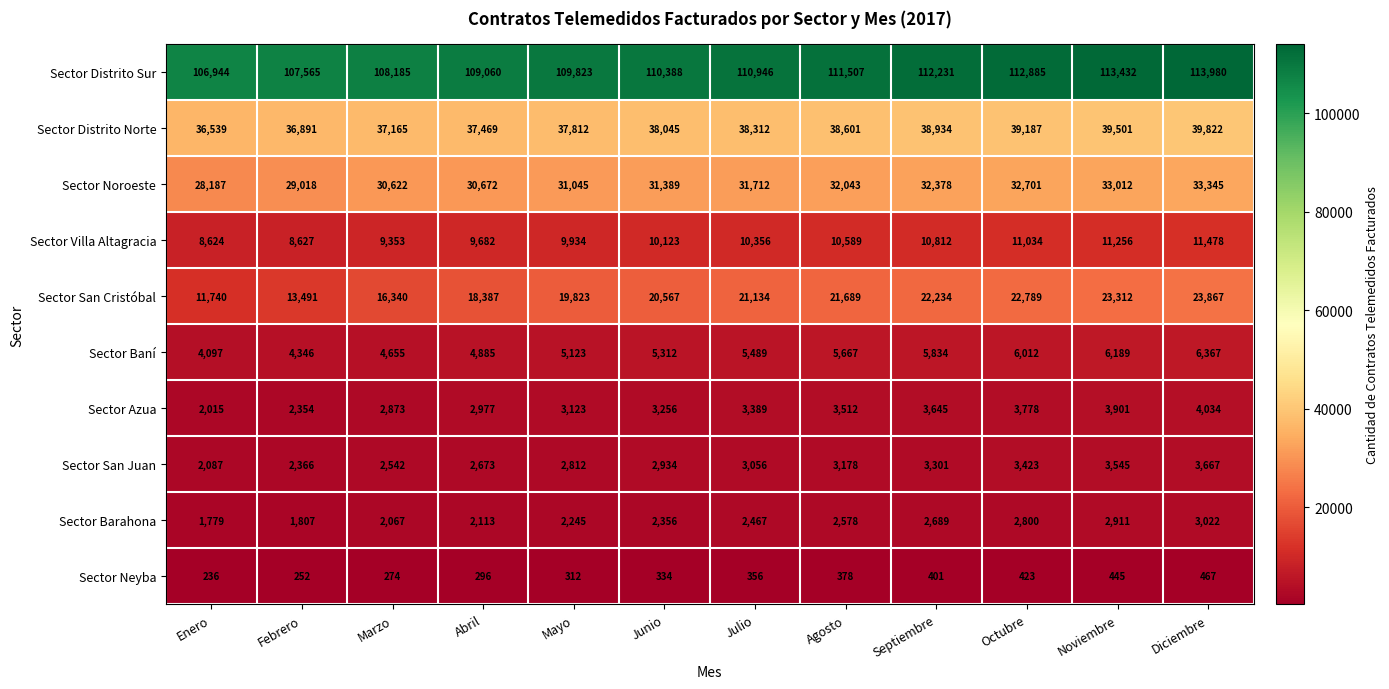

Where is Sector Distrito Norte nearest to the value 38180?

Julio